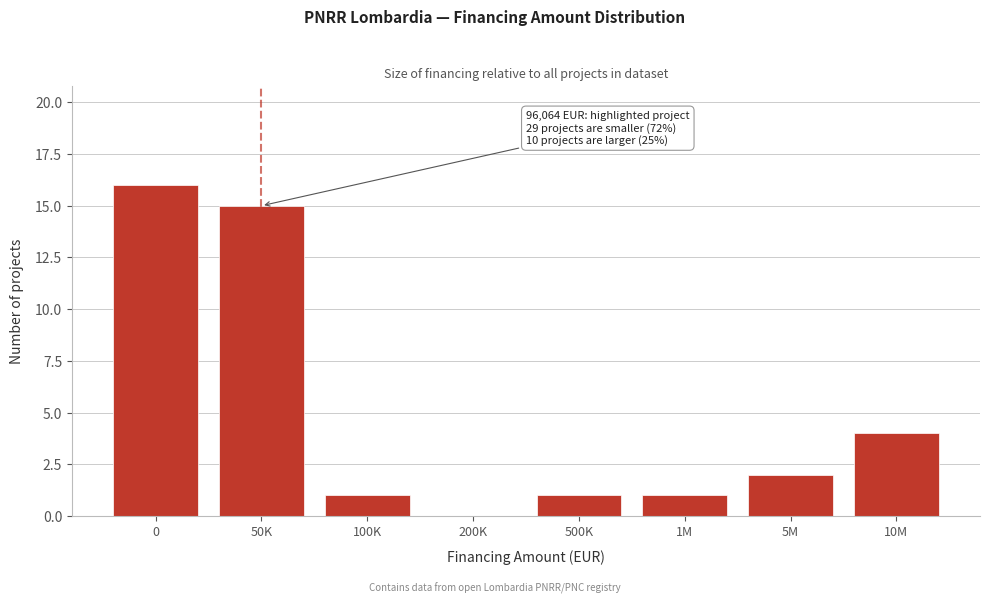

Reading left to right, what are all the values shown in this chart?

0=16	50K=15	100K=1	200K=0	500K=1	1M=1	5M=2	10M=4